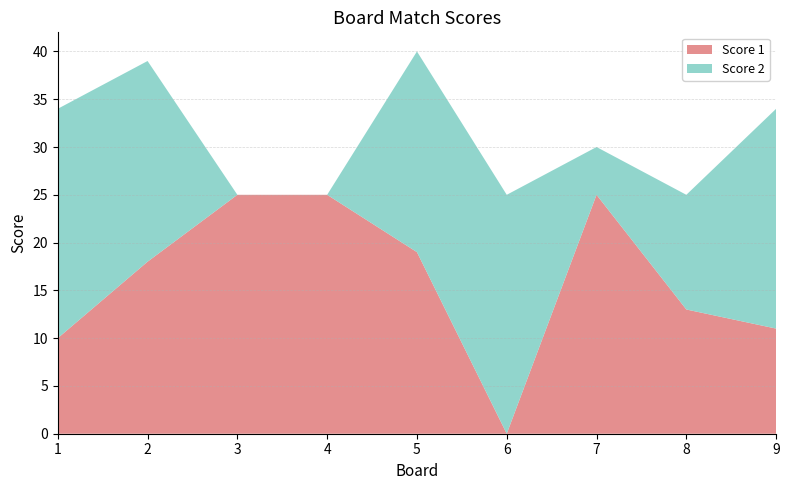

Reading left to right, extract all data points from this chart.

Score 1: 10	18	25	25	19	0	25	13	11
Score 2: 24	21	0	0	21	25	5	12	23